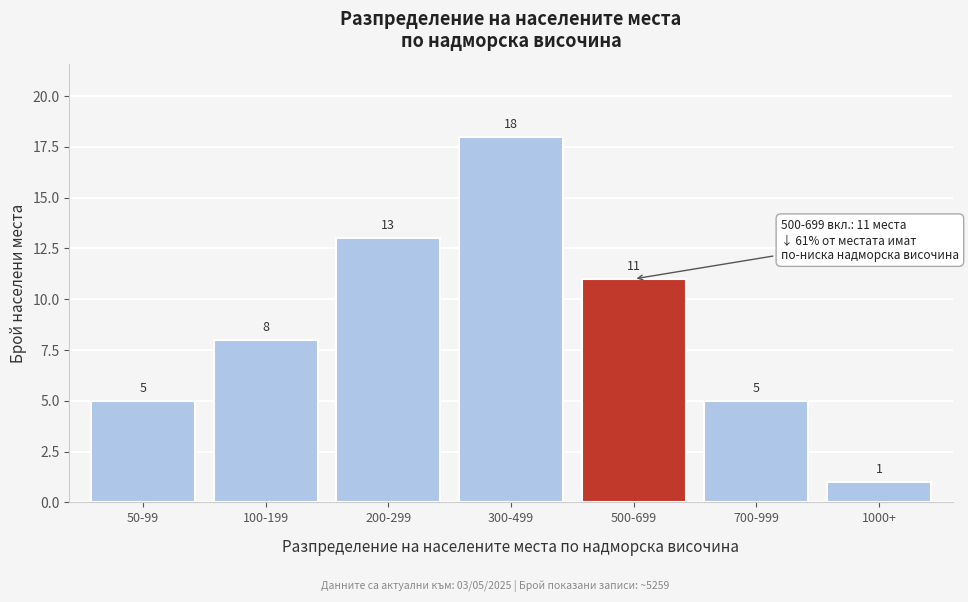

Reading left to right, extract all data points from this chart.

50-99=5	100-199=8	200-299=13	300-499=18	500-699=11	700-999=5	1000+=1